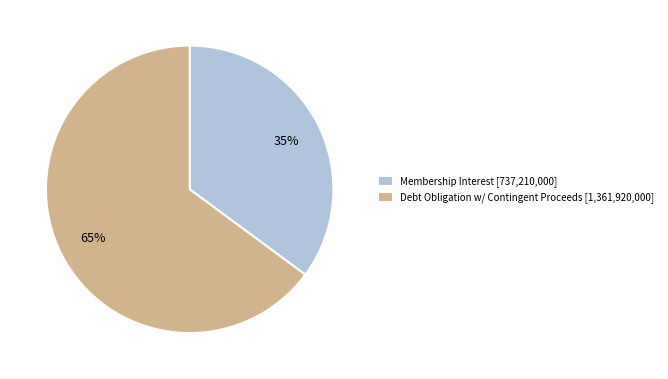

The Debt Obligation w/ Contingent Proceeds [1,361,920,000] slice represents 70% of the pie. True or false?

False